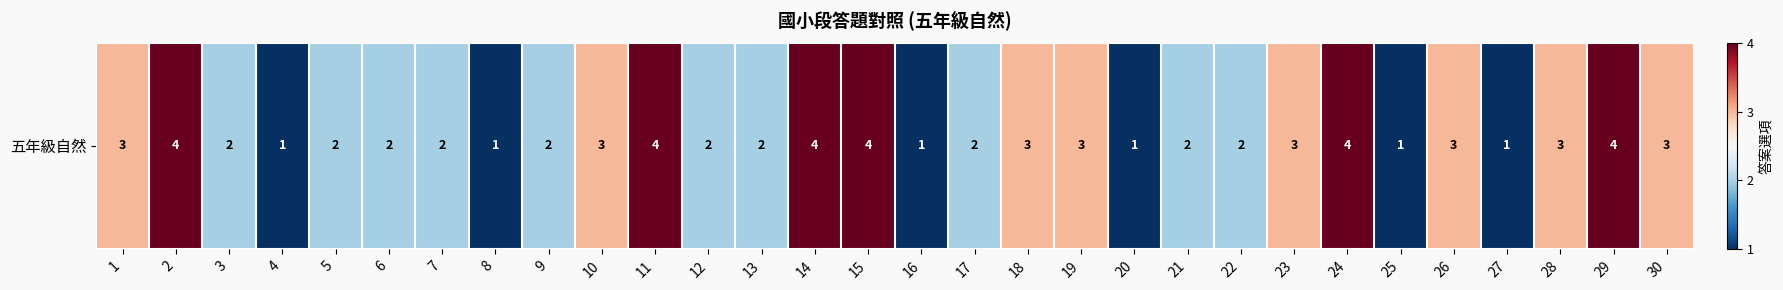

What is the minimum value shown in the chart?

1